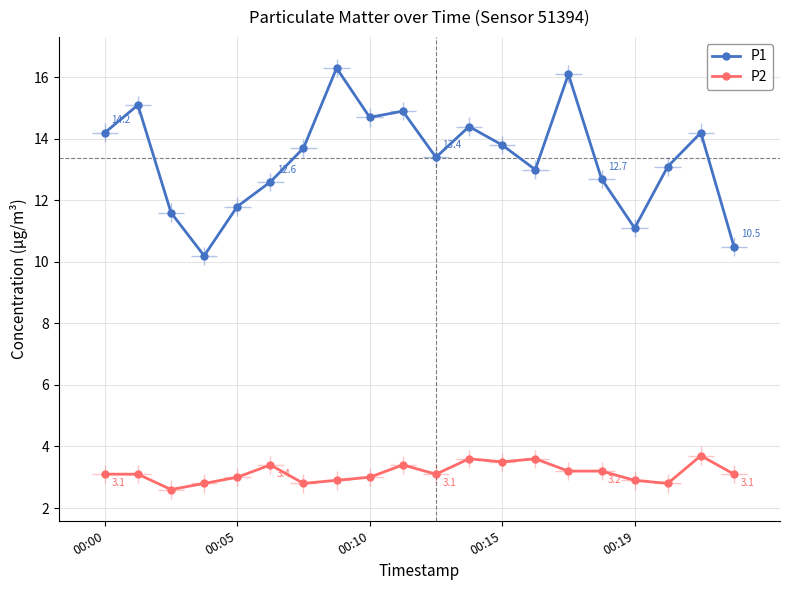

What position from the right is 00:19?

4